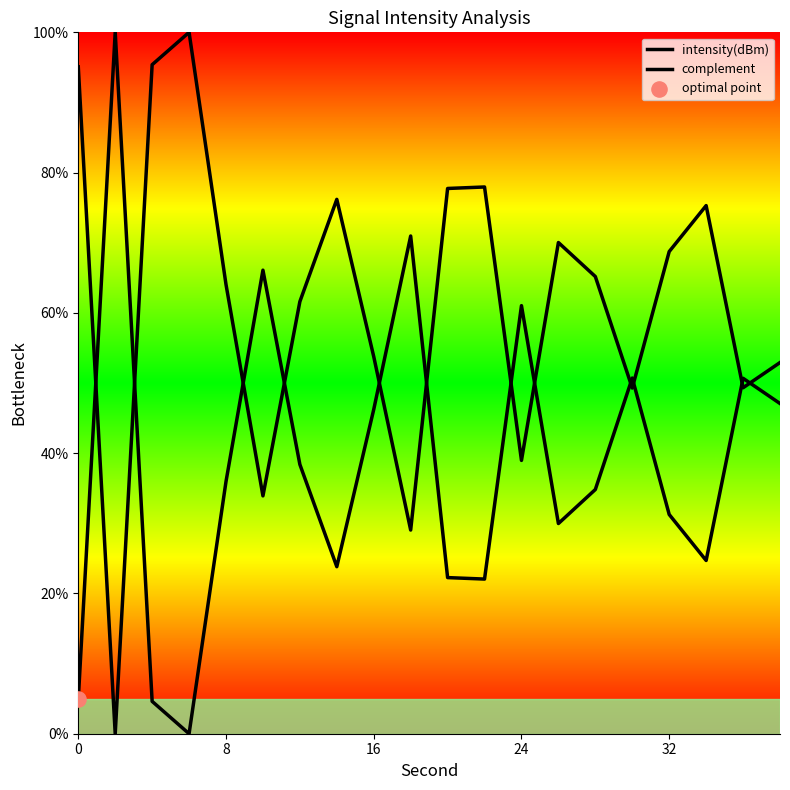

Which series has the widest spread of Y values?

intensity(dBm)